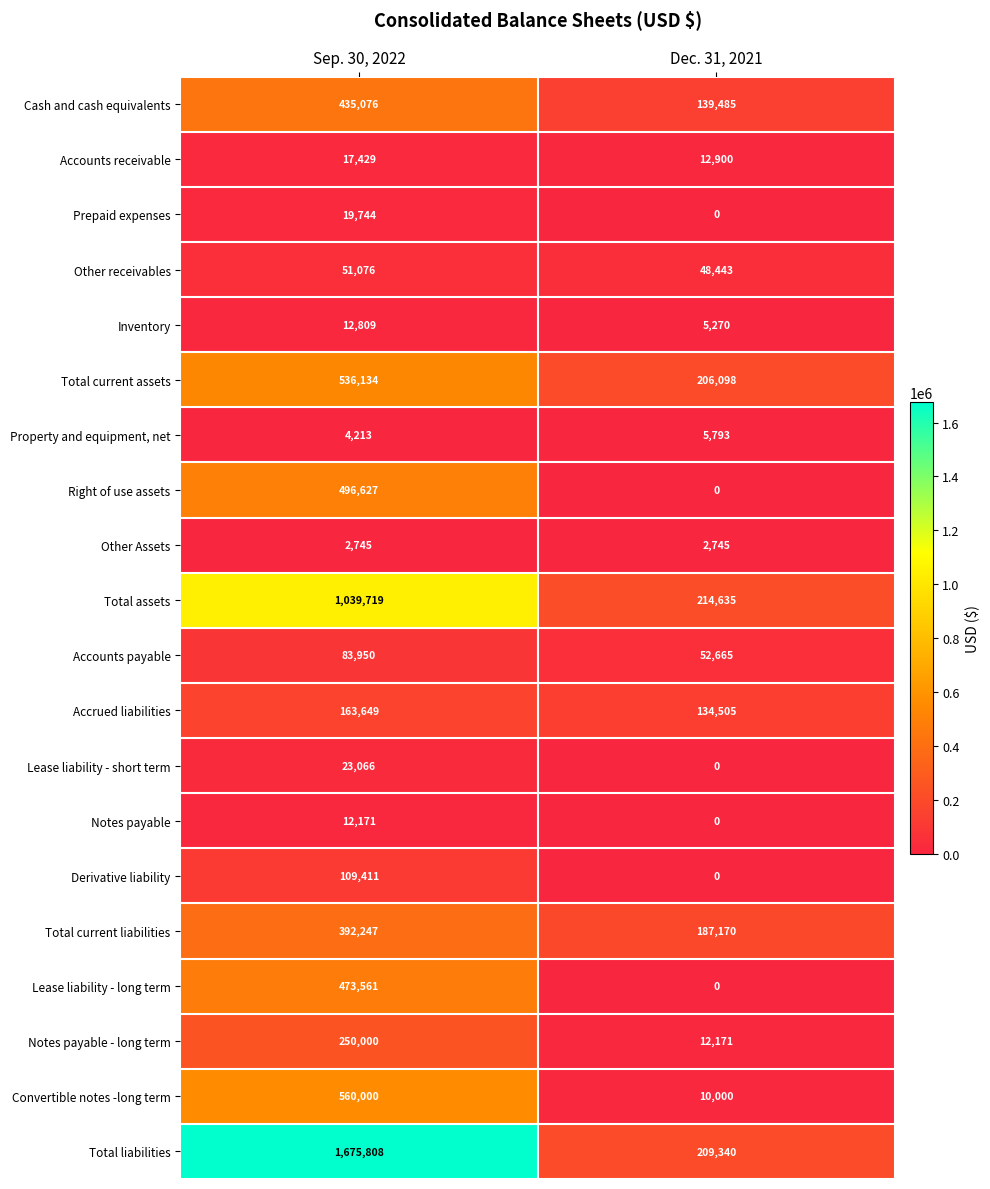

List the series in order of their peak value, lowest first.

Other Assets, Property and equipment, net, Notes payable, Inventory, Accounts receivable, Prepaid expenses, Lease liability - short term, Other receivables, Accounts payable, Derivative liability, Accrued liabilities, Notes payable - long term, Total current liabilities, Cash and cash equivalents, Lease liability - long term, Right of use assets, Total current assets, Convertible notes -long term, Total assets, Total liabilities